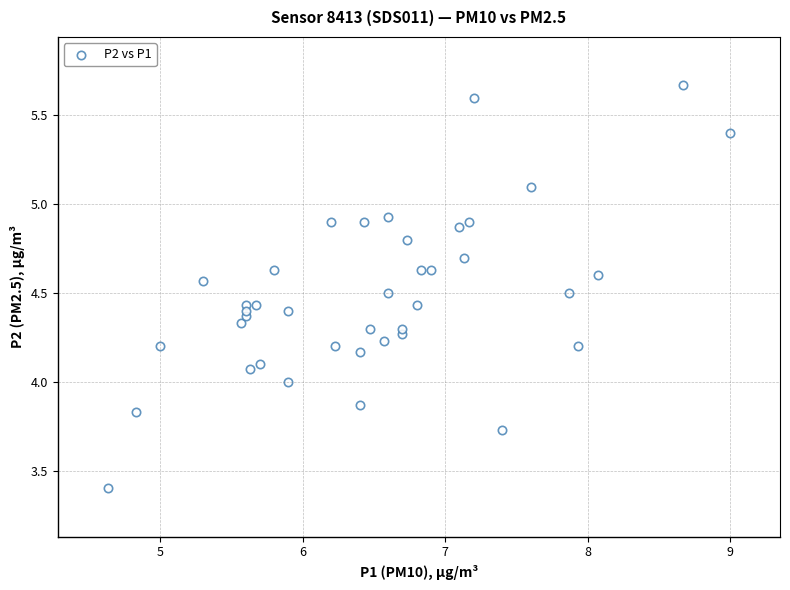

What is the range of Y values (max minus min)?

2.3